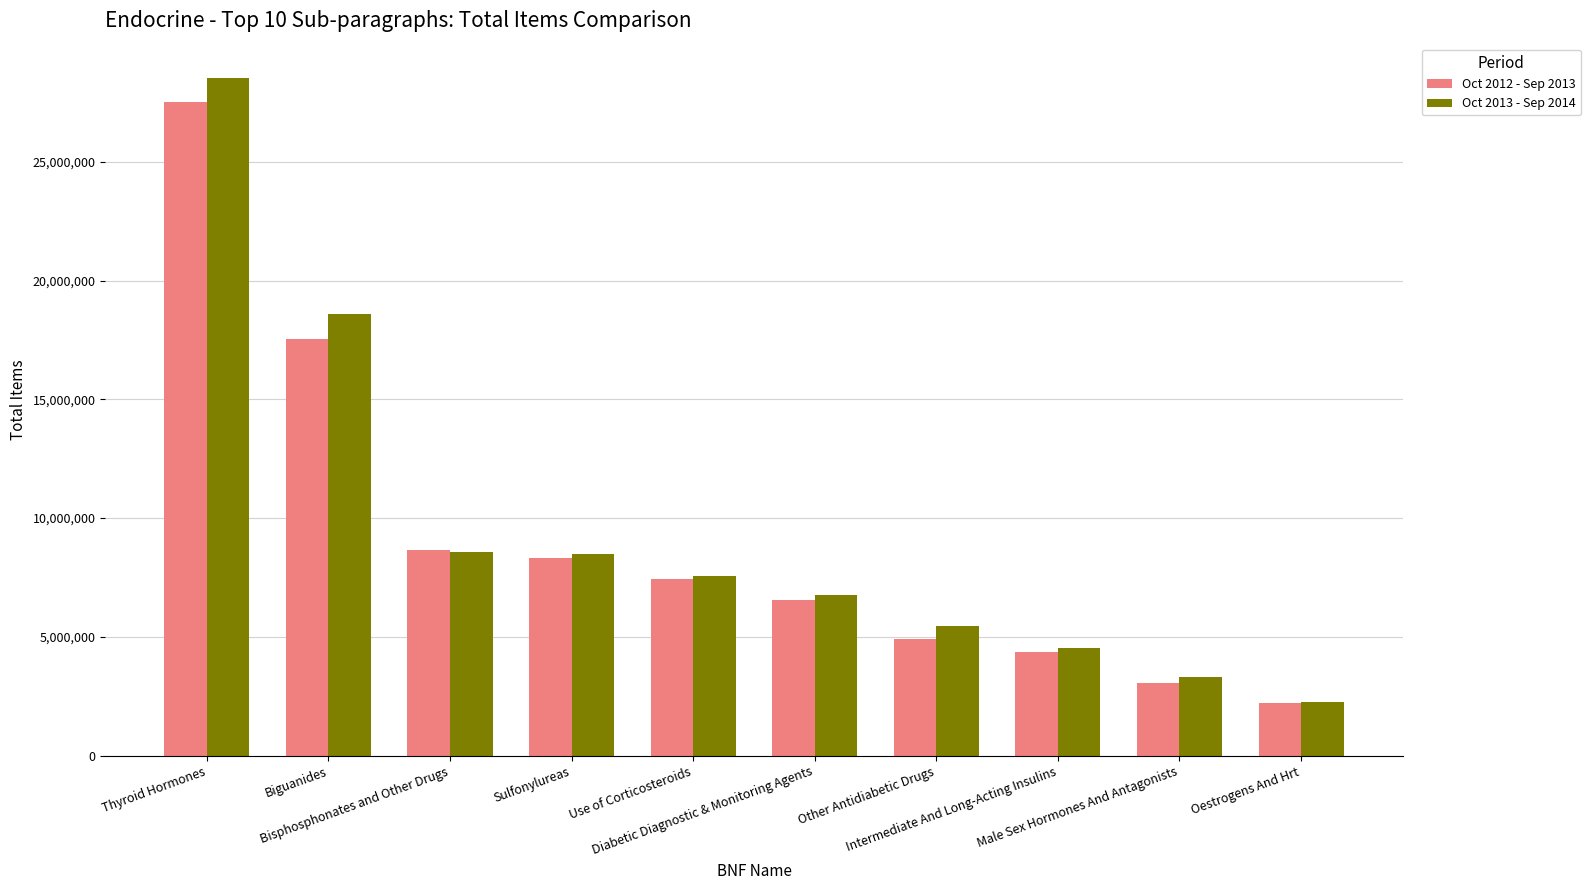

The value of Oct 2013 - Sep 2014 at Bisphosphonates and Other Drugs is 8561189. True or false?

True